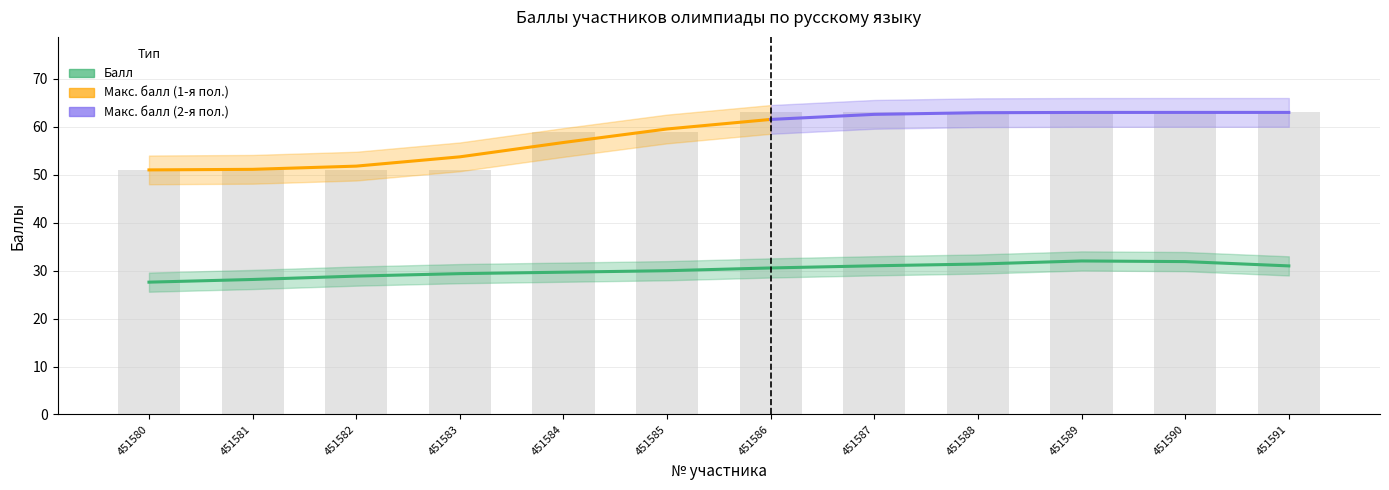

List the labels in order of value, smallest first.

451580, 451581, 451582, 451583, 451584, 451585, 451586, 451587, 451588, 451589, 451590, 451591